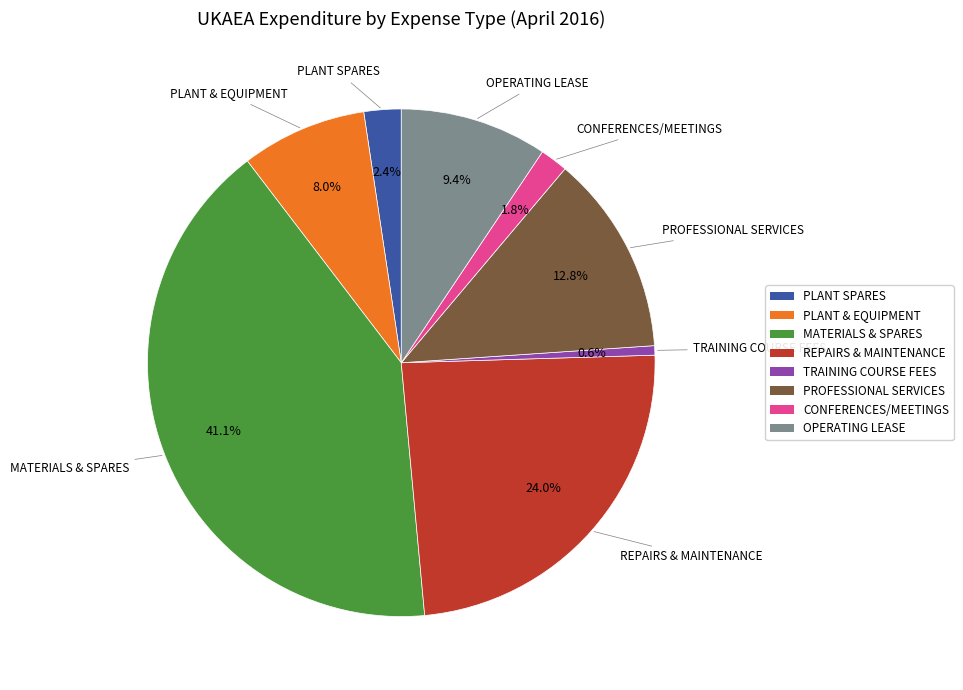

How much of the chart is everything except MATERIALS & SPARES?

58.9%